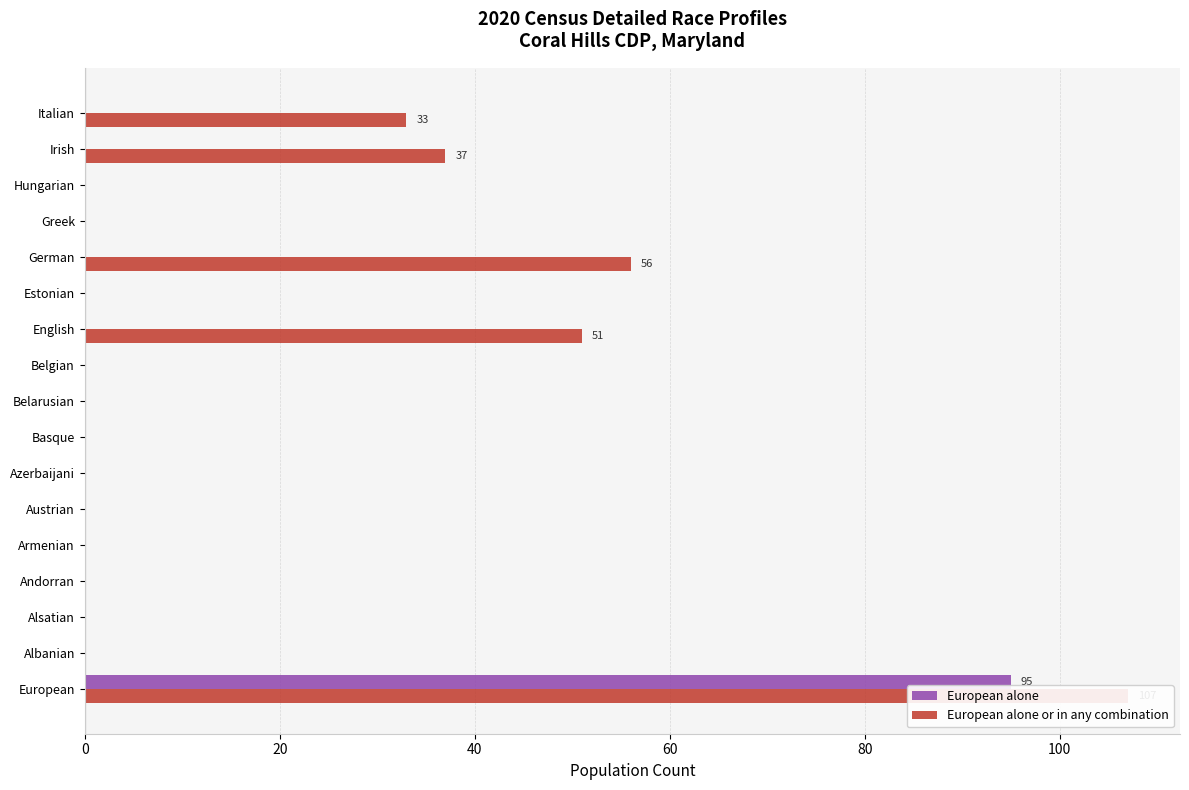

What are all the series names shown in the legend?

European alone, European alone or in any combination